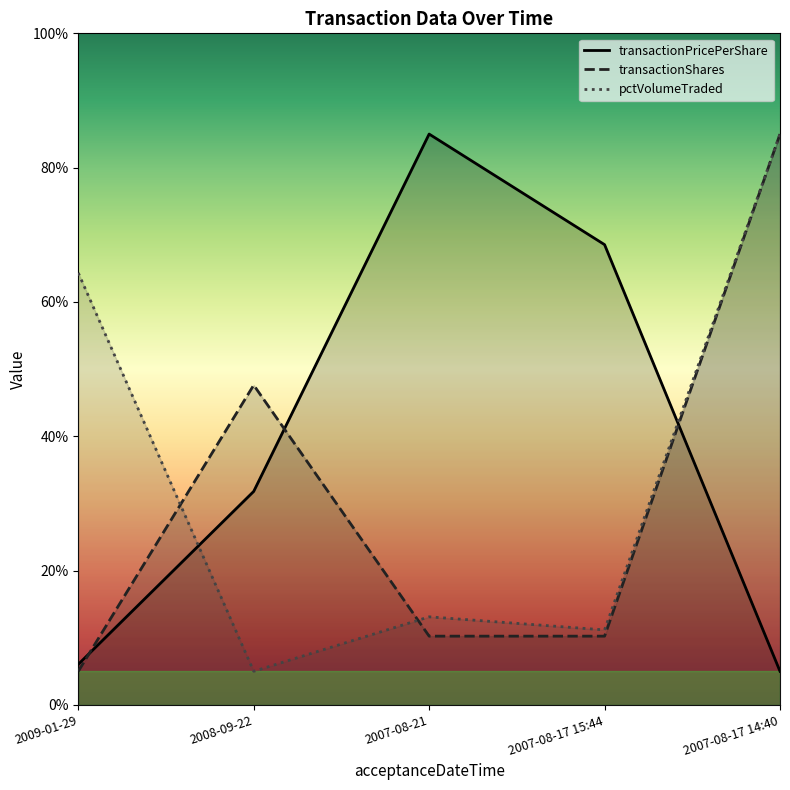

What is the sum of all transactionPricePerShare values?

196.4